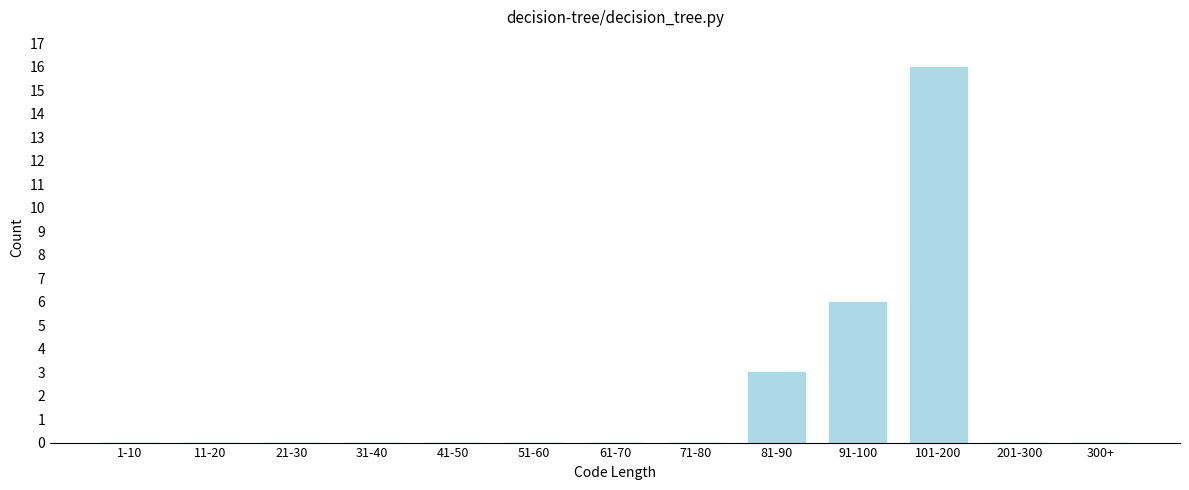

Reading left to right, list all the values displayed in this chart.

1-10=0	11-20=0	21-30=0	31-40=0	41-50=0	51-60=0	61-70=0	71-80=0	81-90=3	91-100=6	101-200=16	201-300=0	300+=0